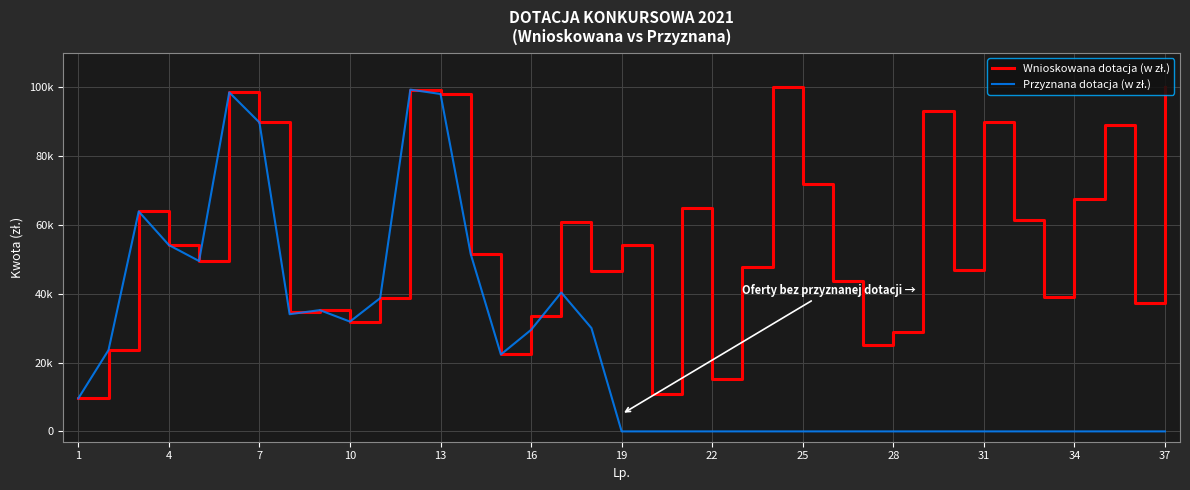

In Wnioskowana dotacja (w zł.), how many points are higher than both neighbors (excluding endpoints)?

11